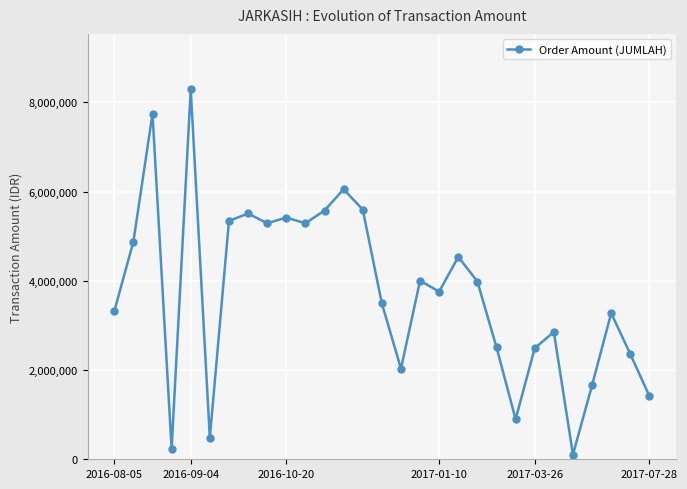

What is the maximum value shown in the chart?

8293500